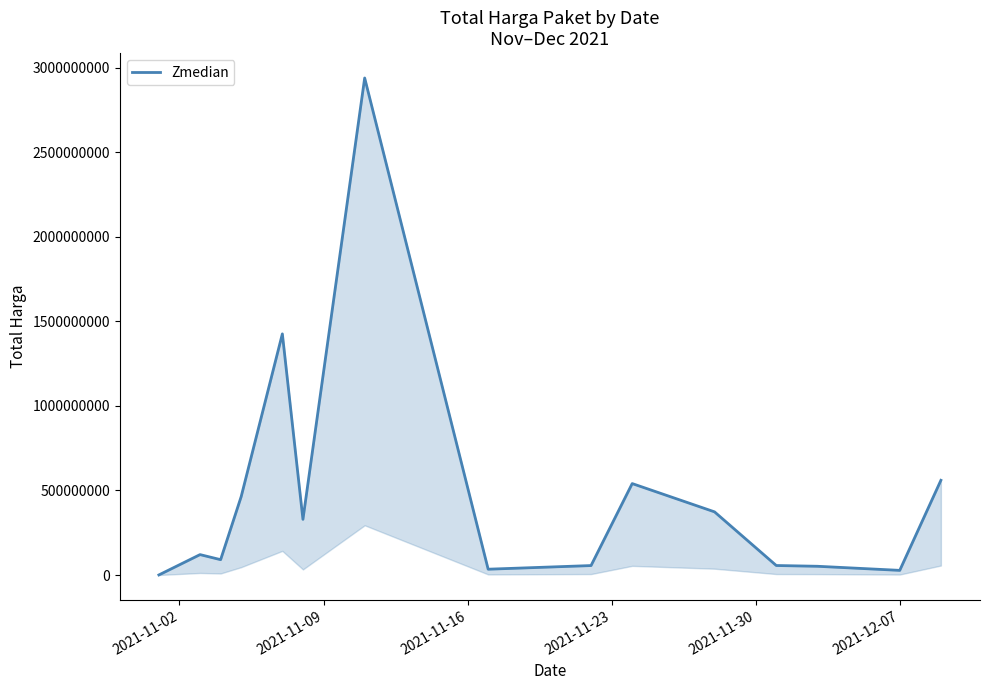

What is the value of the 2nd point from the left?

120613270